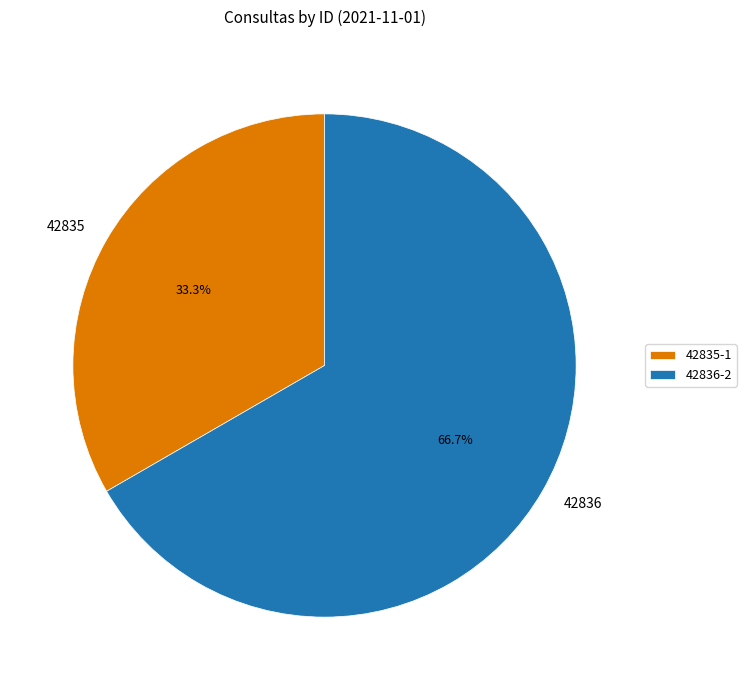

To the nearest percent, what is the difference between the largest and smallest slice percentages?

33%